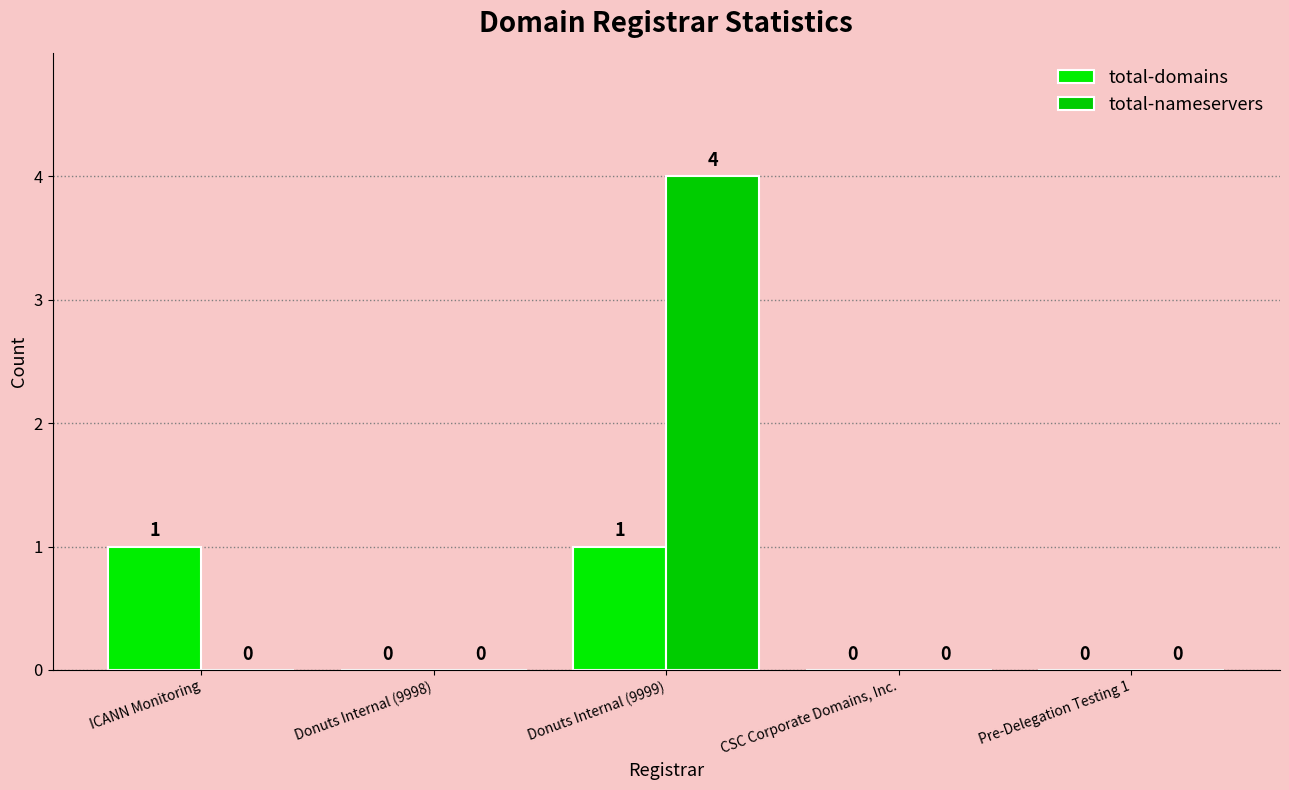

What is the label of the 3rd bar from the right?

Donuts Internal (9999)